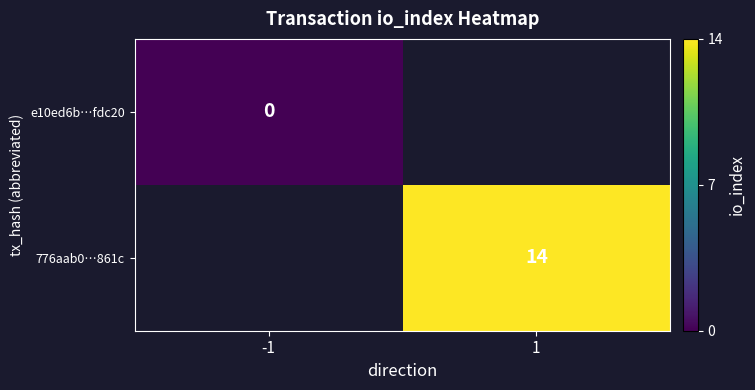

The 776aab0…861c series shows 21 at 1. True or false?

False